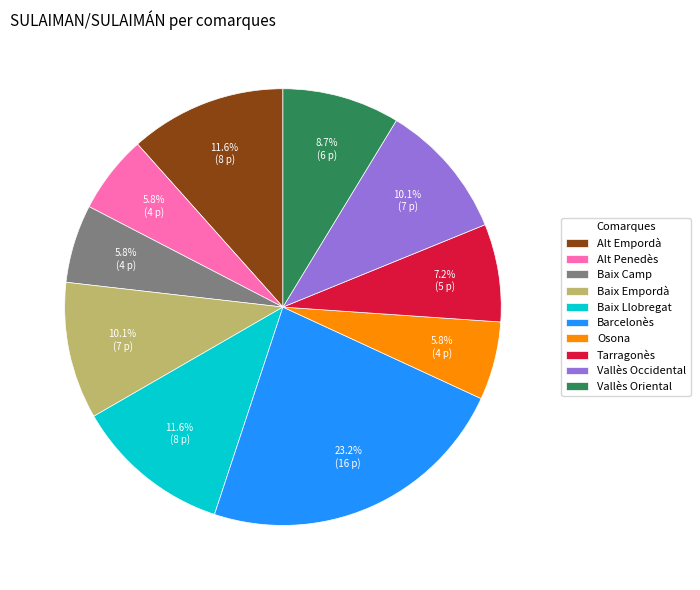

What percentage is the Baix Empordà slice, to the nearest percent?

10%